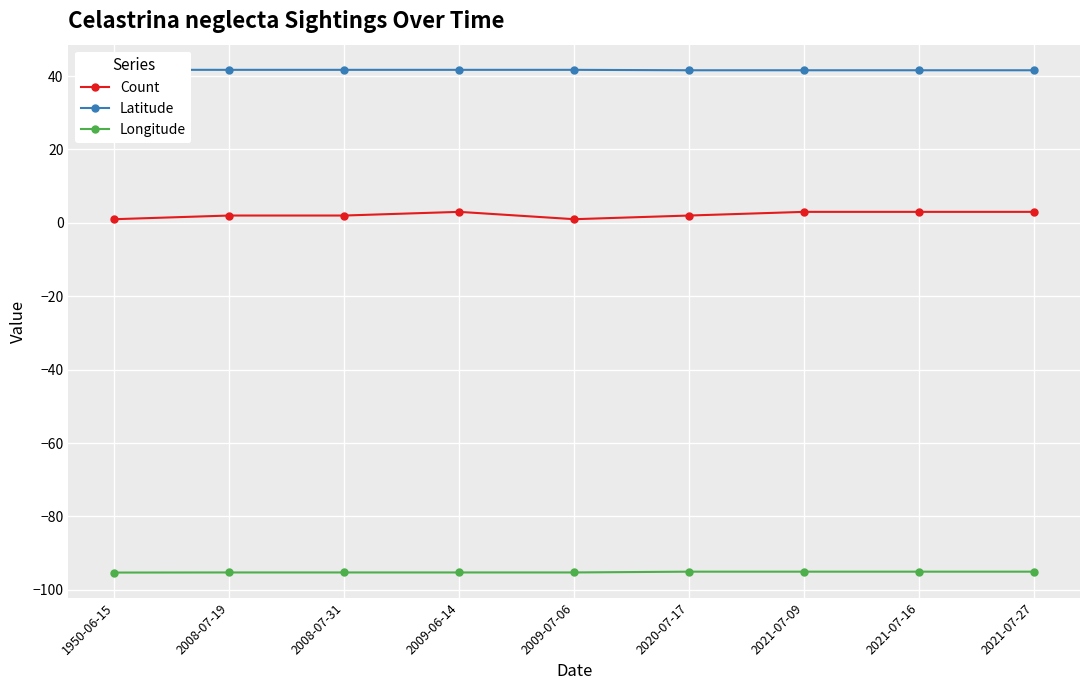

What is the total value across all series at 2021-07-16?

-50.5